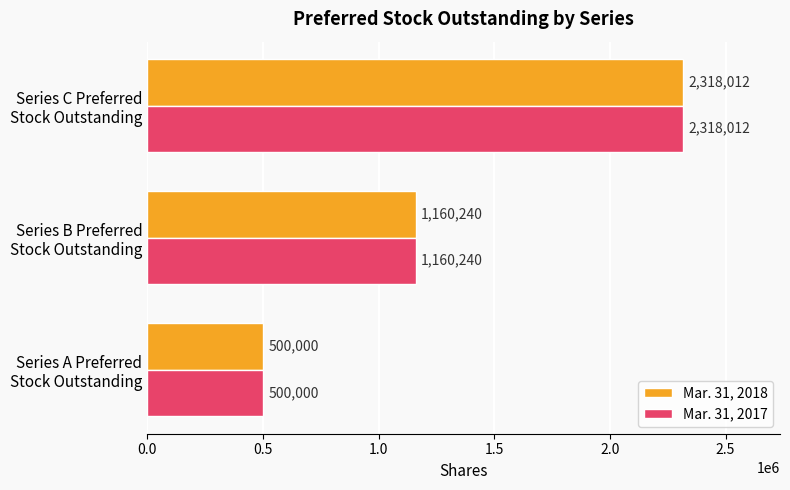

What is the minimum value shown in the chart?

500000